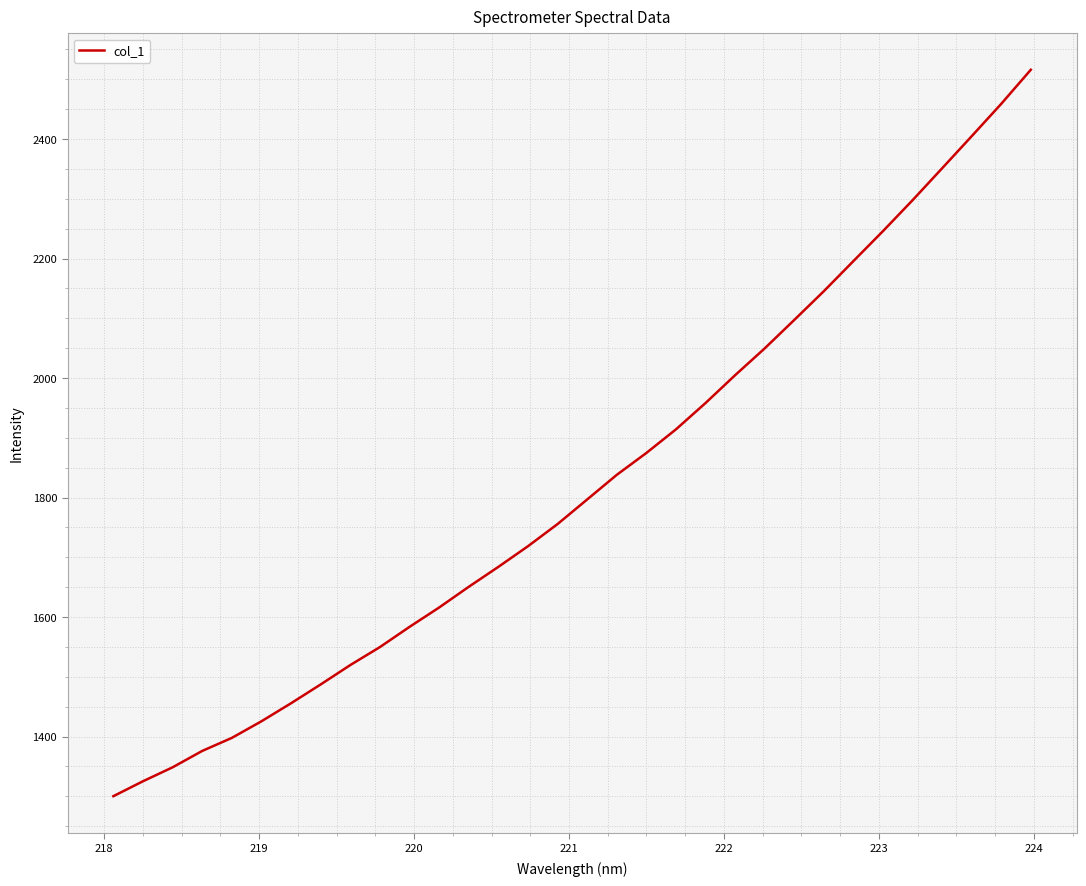

What is the greatest value displayed?

2516.0